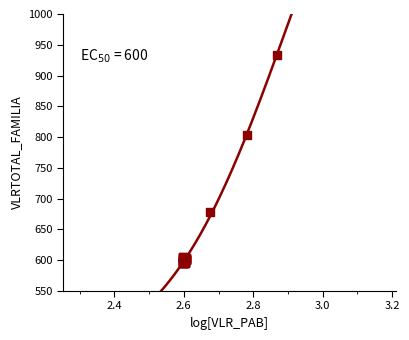

What Y value in the scatter plot is closest to 764?

802.8